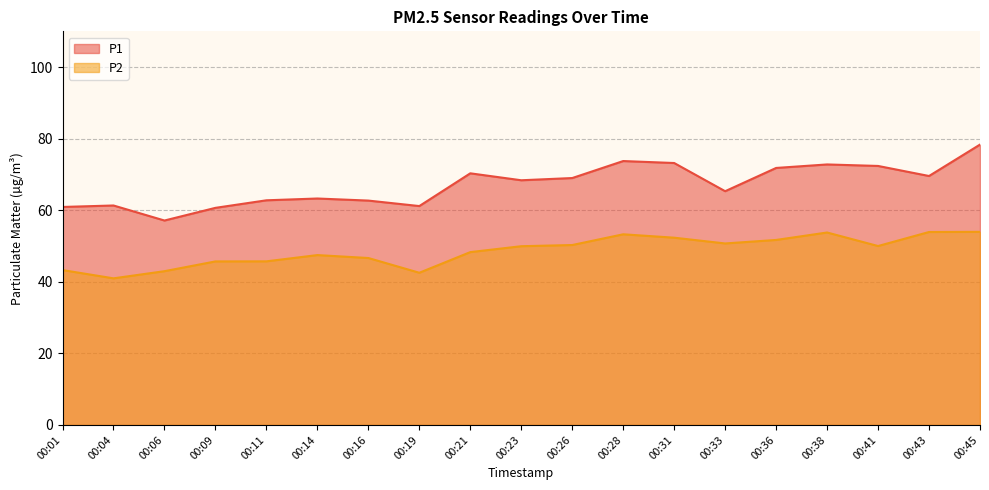

Does the chart display data point markers on the line(s)?

No